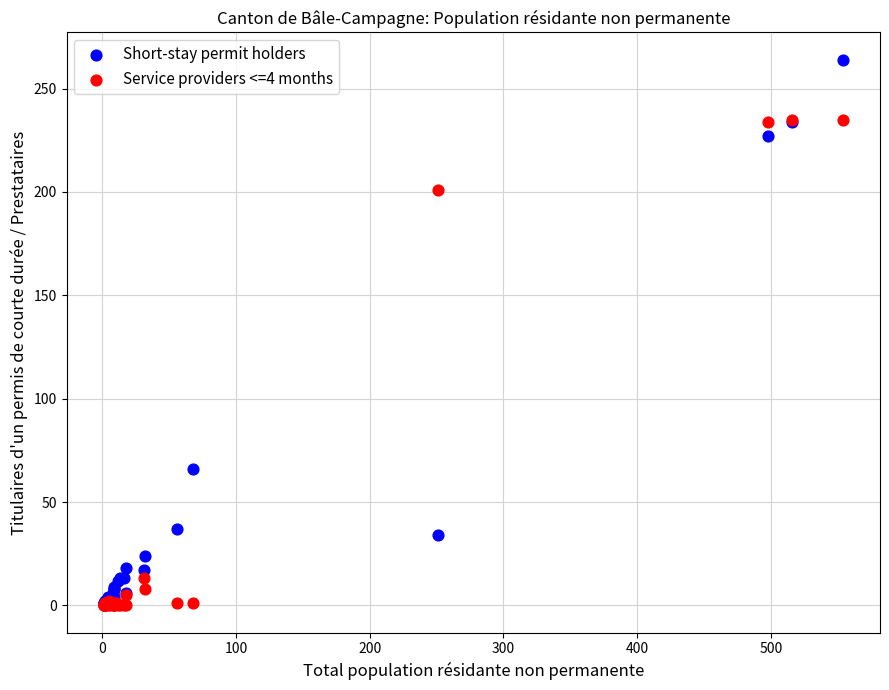

Across all series, what Y value is closest to 132?

66